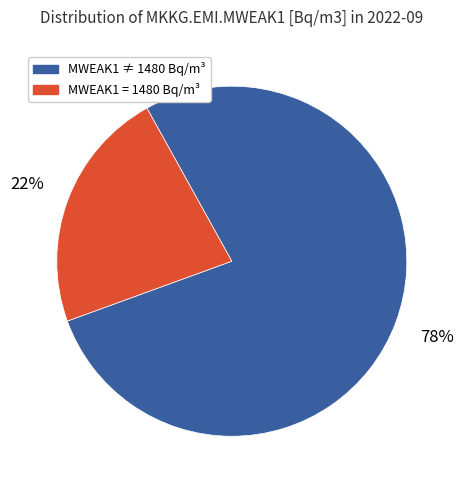

To the nearest percent, what is the average slice percentage?

50%